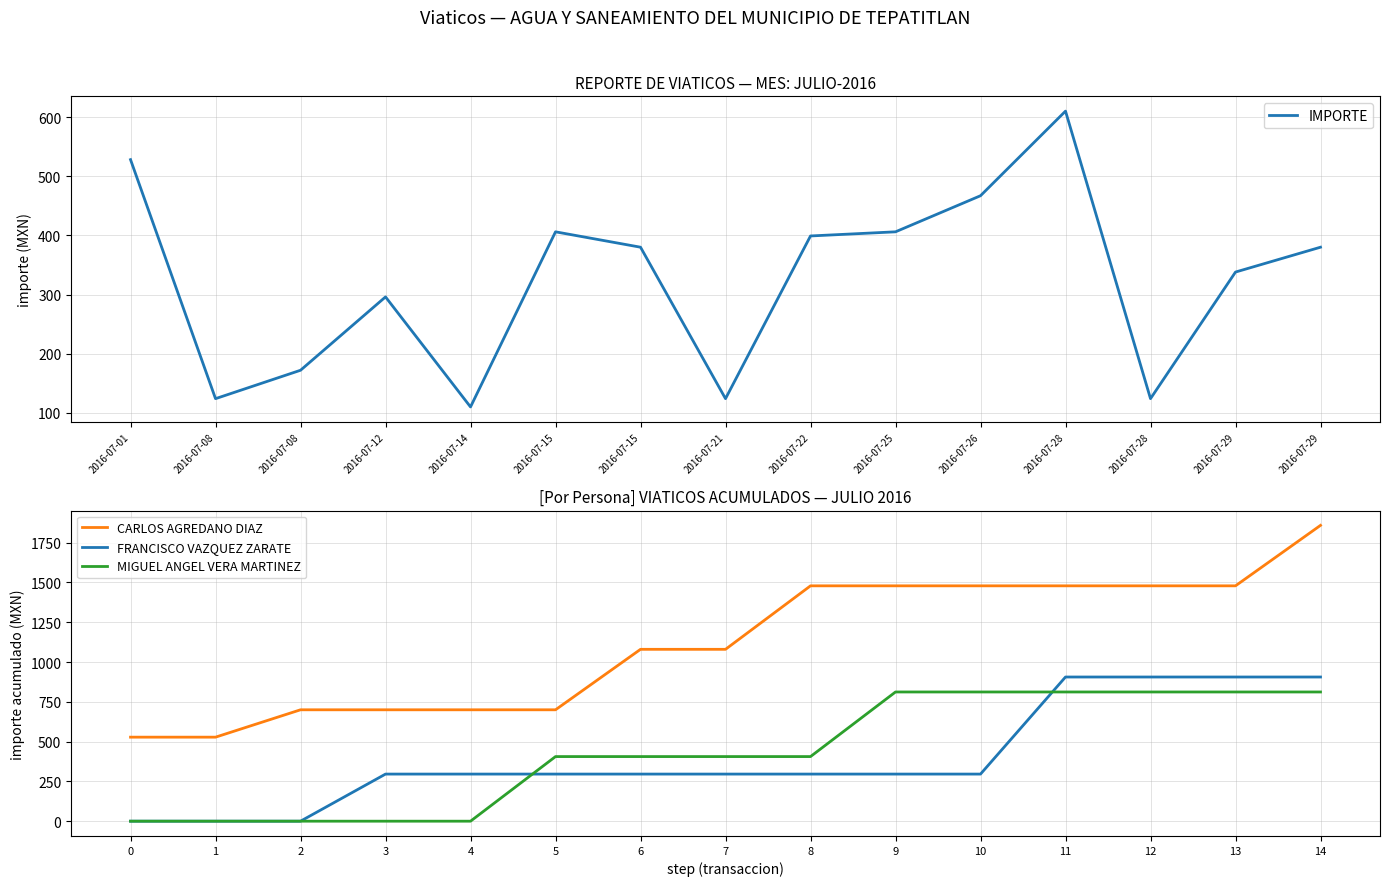

What is the highest value of the MIGUEL ANGEL VERA MARTINEZ series?

812